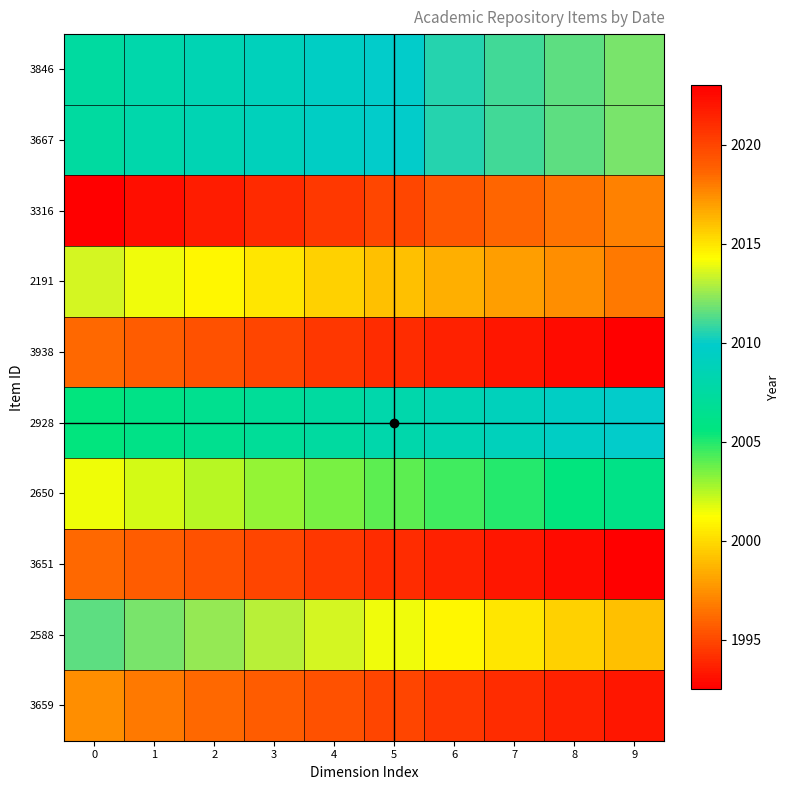

Reading left to right, list all the values displayed in this chart.

3846: 0=2007.5	1=2008.0	2=2008.5	3=2009.0	4=2009.5	5=2010.0	6=2010.5	7=2011.0	8=2011.5	9=2012.0
3667: 0=2007.5	1=2008.0	2=2008.5	3=2009.0	4=2009.5	5=2010.0	6=2010.5	7=2011.0	8=2011.5	9=2012.0
3316: 0=1992.5	1=1993.0	2=1993.5	3=1994.0	4=1994.5	5=1995.0	6=1995.5	7=1996.0	8=1996.5	9=1997.0
2191: 0=2013.5	1=2014.0	2=2014.5	3=2015.0	4=2015.5	5=2016.0	6=2016.5	7=2017.0	8=2017.5	9=2018.0
3938: 0=2018.5	1=2019.0	2=2019.5	3=2020.0	4=2020.5	5=2021.0	6=2021.5	7=2022.0	8=2022.5	9=2023.0
2928: 0=2005.5	1=2006.0	2=2006.5	3=2007.0	4=2007.5	5=2008.0	6=2008.5	7=2009.0	8=2009.5	9=2010.0
2650: 0=2001.5	1=2002.0	2=2002.5	3=2003.0	4=2003.5	5=2004.0	6=2004.5	7=2005.0	8=2005.5	9=2006.0
3651: 0=2018.5	1=2019.0	2=2019.5	3=2020.0	4=2020.5	5=2021.0	6=2021.5	7=2022.0	8=2022.5	9=2023.0
2588: 0=2011.5	1=2012.0	2=2012.5	3=2013.0	4=2013.5	5=2014.0	6=2014.5	7=2015.0	8=2015.5	9=2016.0
3659: 0=2017.5	1=2018.0	2=2018.5	3=2019.0	4=2019.5	5=2020.0	6=2020.5	7=2021.0	8=2021.5	9=2022.0